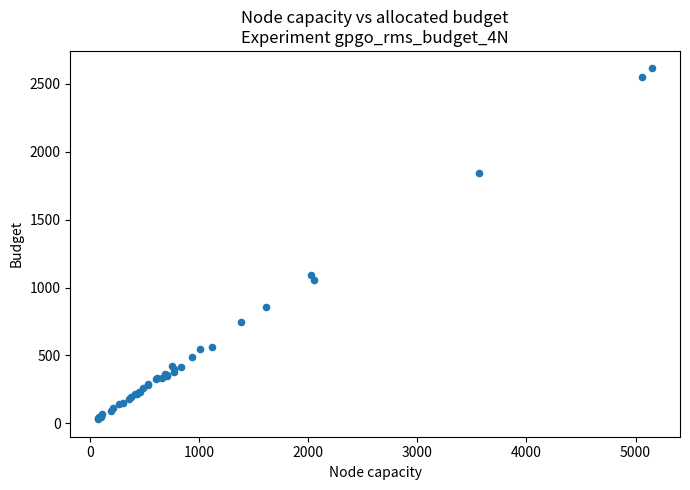

What Y value in the scatter plot is closest to 1321?

1093